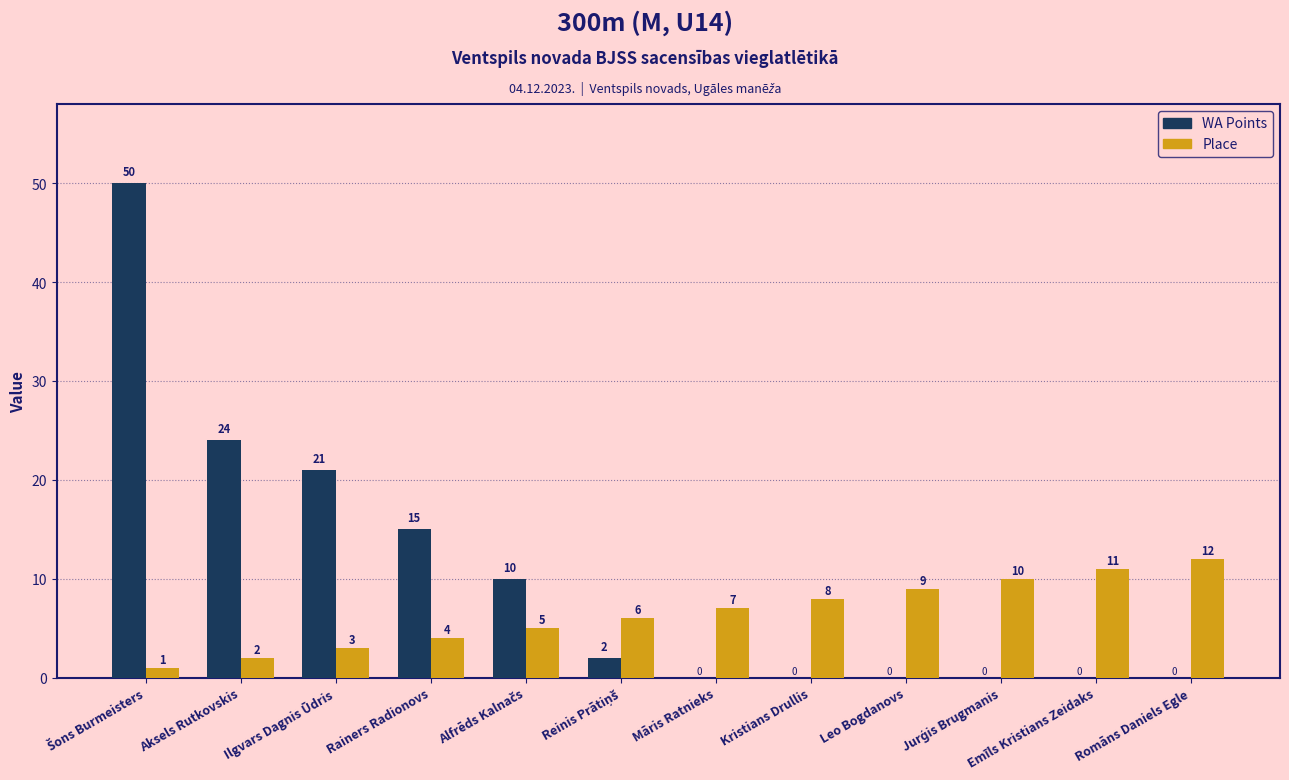

Is it true that WA Points equals -19 at Emīls Kristians Zeidaks?

False